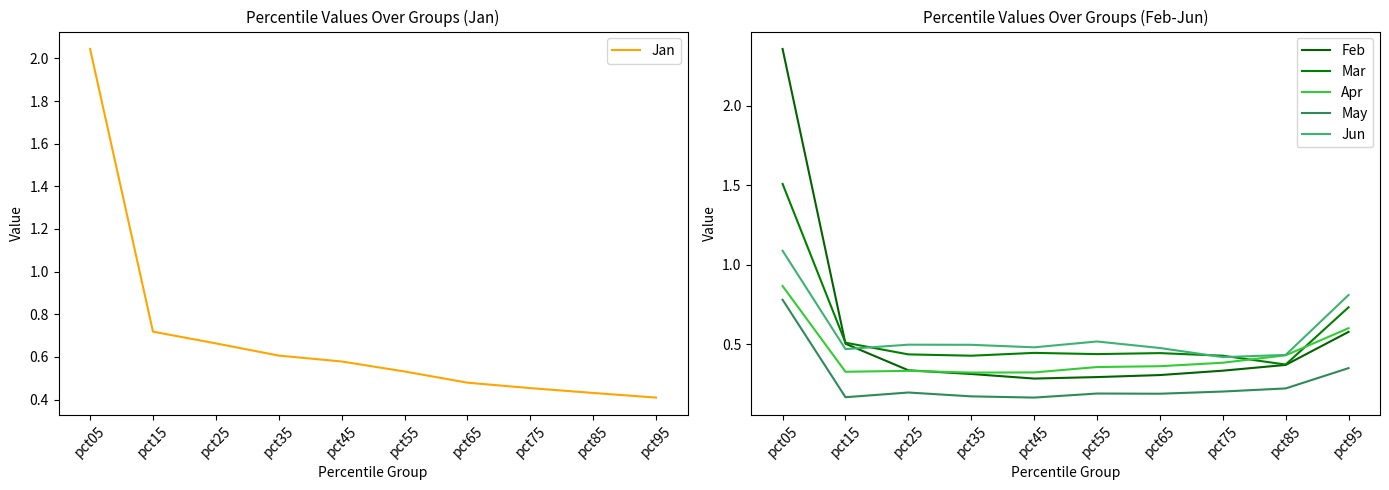

Is it true that Jan equals 2.0 at pct05?

True